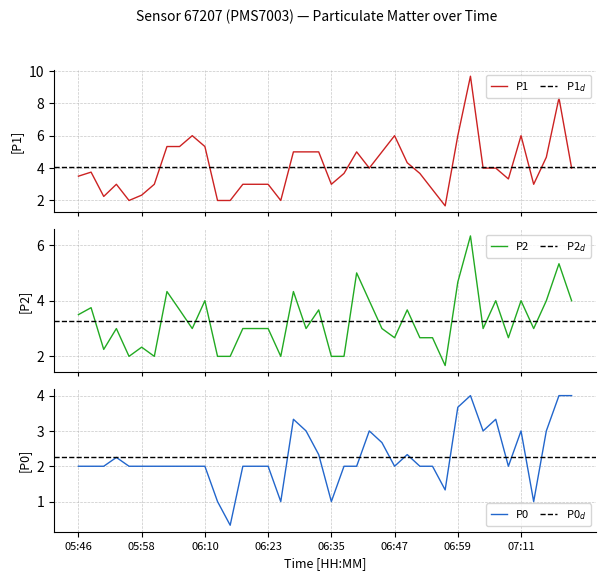

What is the highest value of the P1 series?

9.7